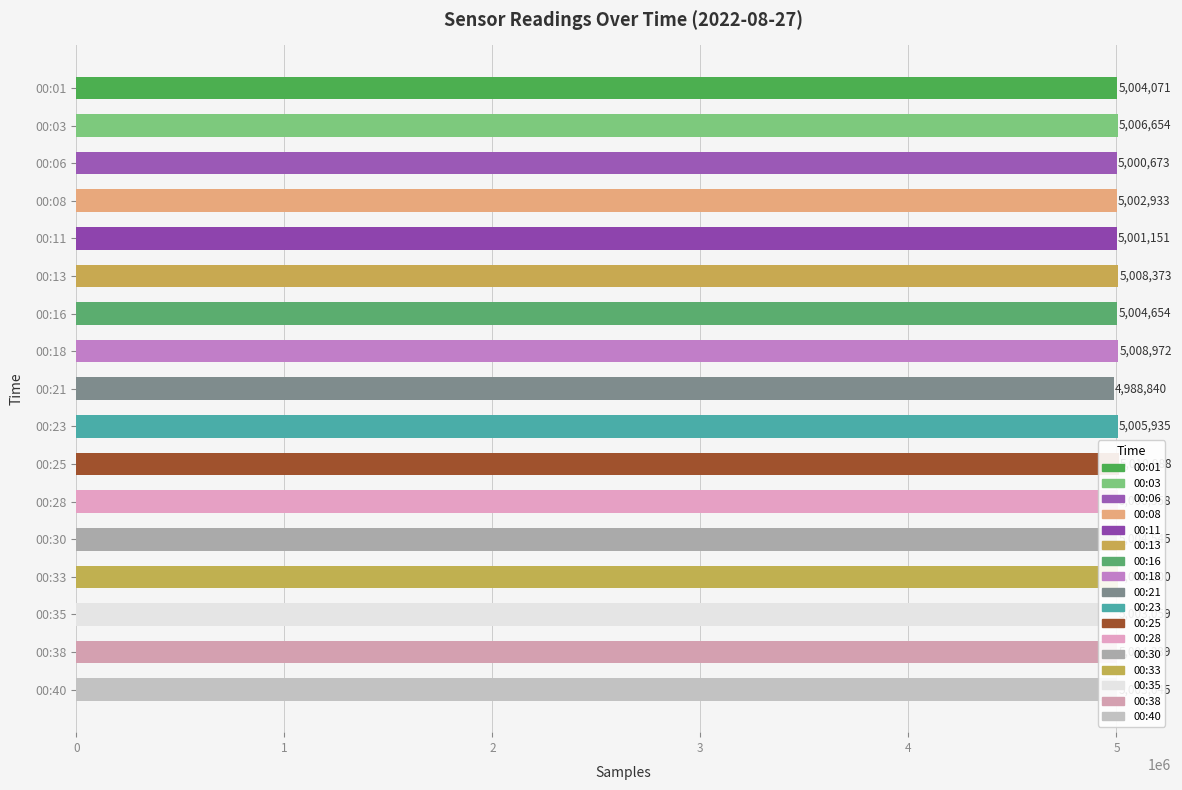

How many series are shown in this chart?

1